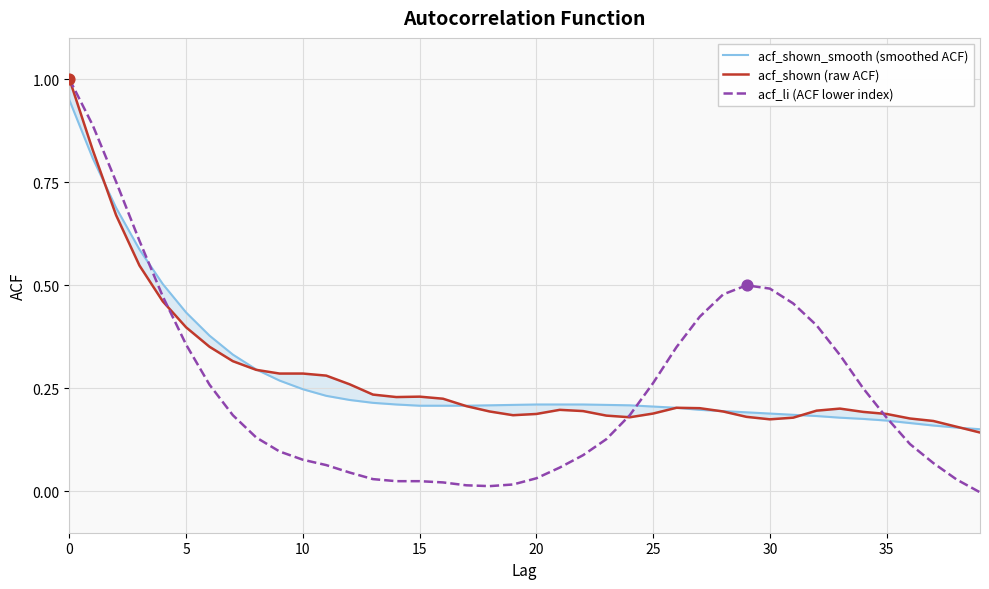

Which series contains the lowest Y value?

acf_li (ACF lower index)